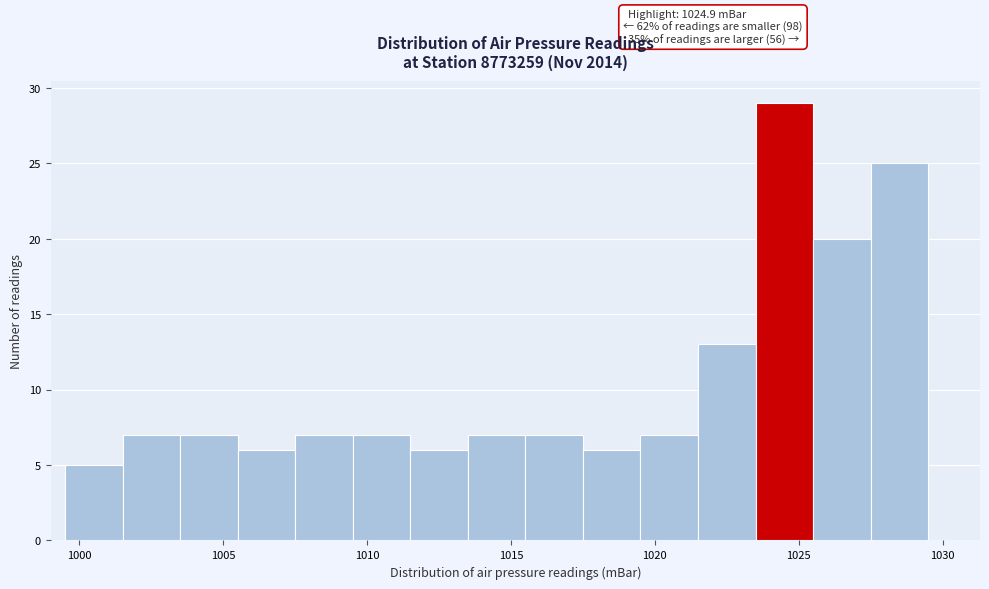

Which range on the x-axis has the tallest bar?

1023.5 to 1025.5